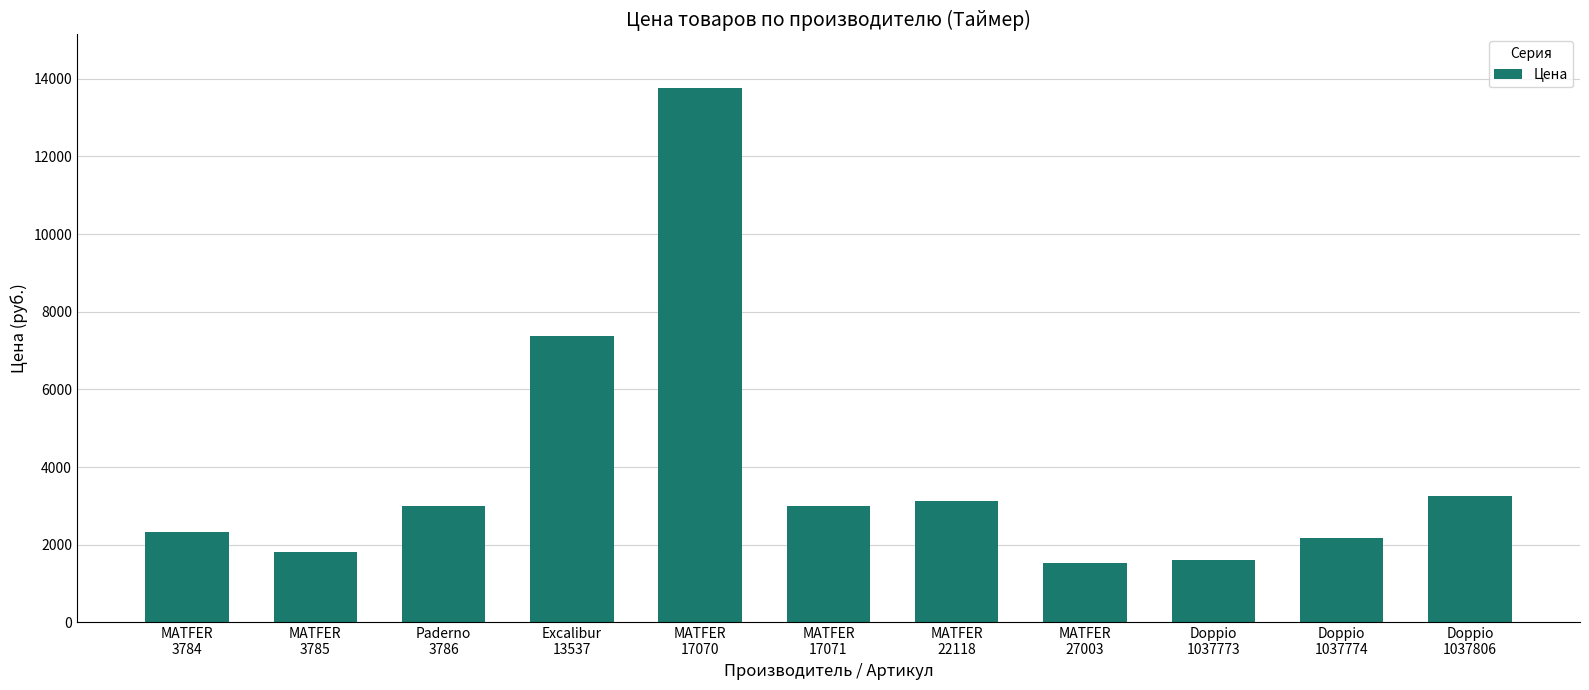

Is it true that the value at Excalibur
13537 is 7371?

True